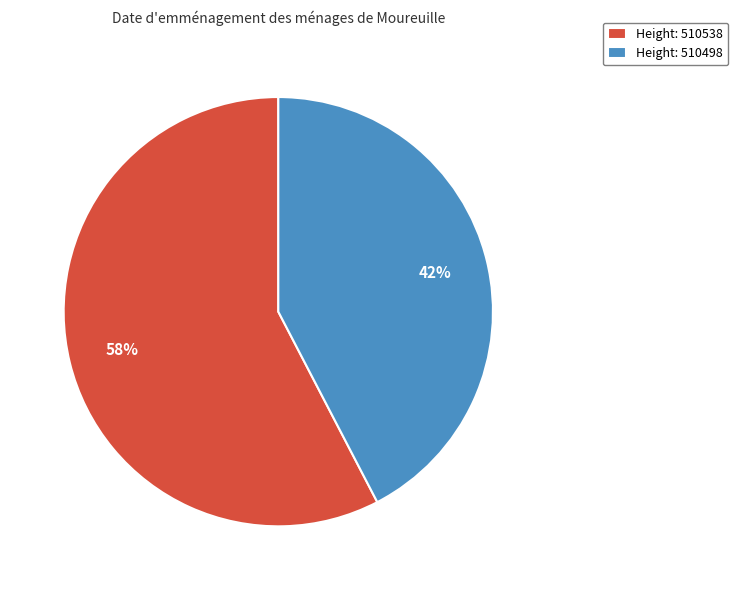

Is it true that Height: 510498 is 42% of the pie?

True